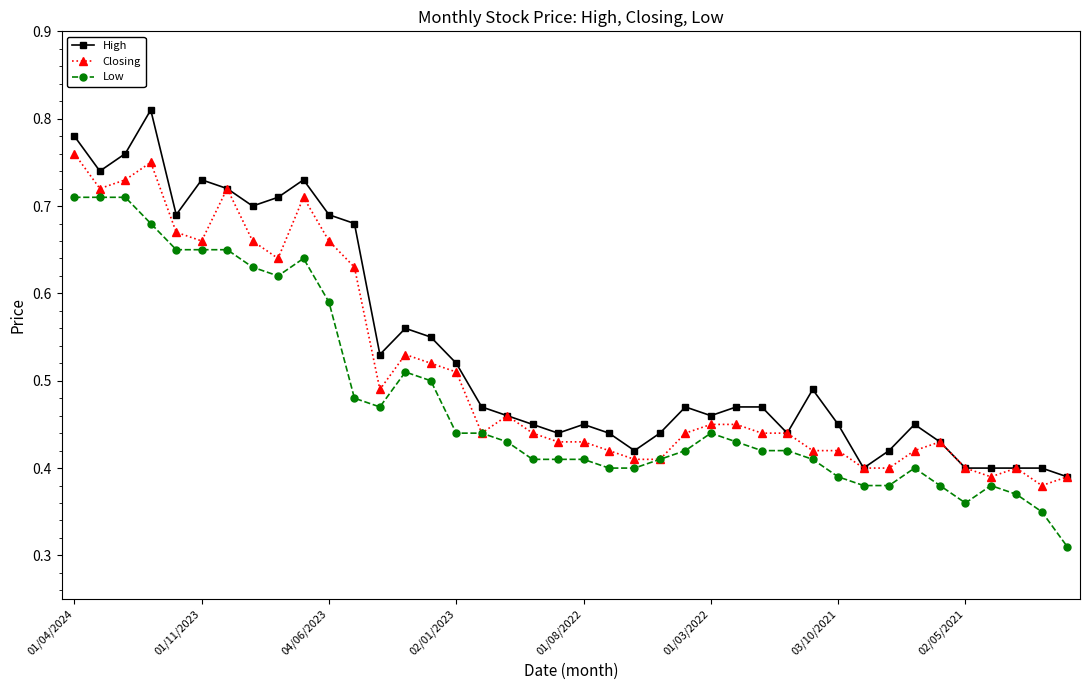

True or false: High has more than 1 points higher than both neighbors.

True